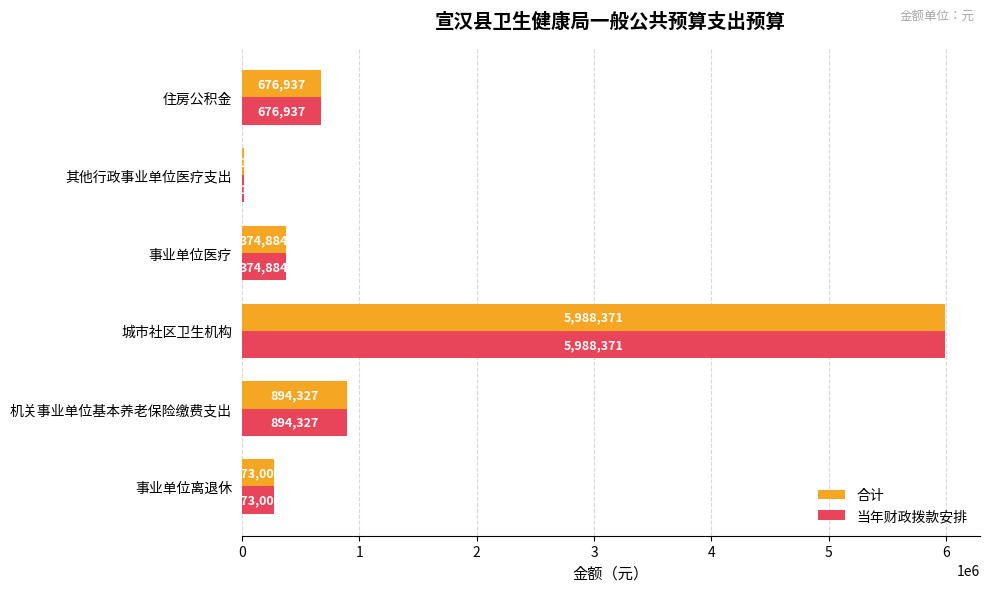

At which category is the sum across all series the highest?

城市社区卫生机构